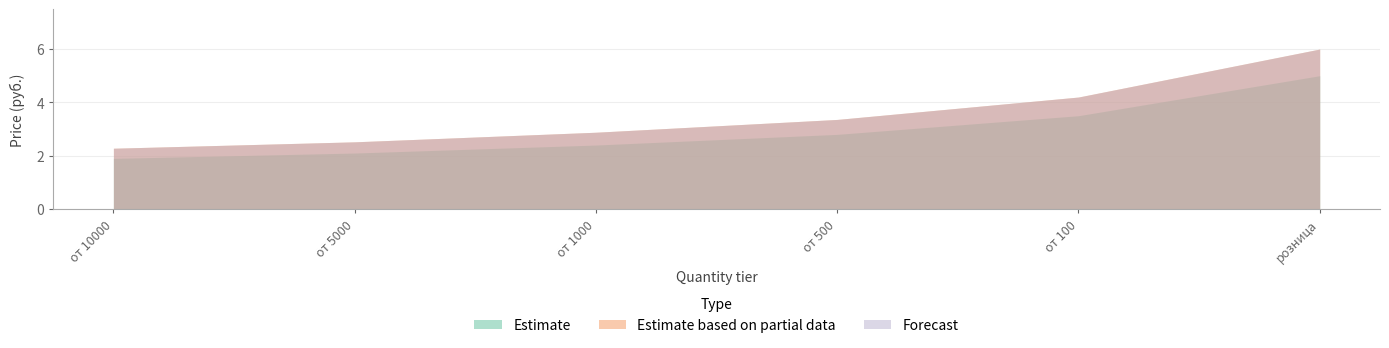

Which series has the largest total across all categories?

Estimate based on partial data